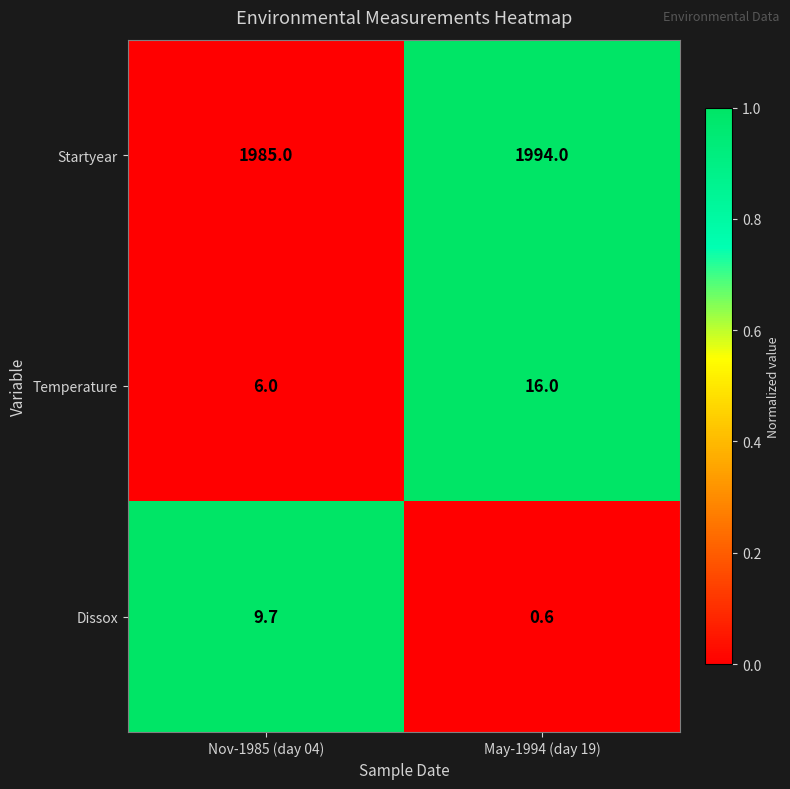

Which label corresponds to the largest value in the chart?

May-1994 (day 19)